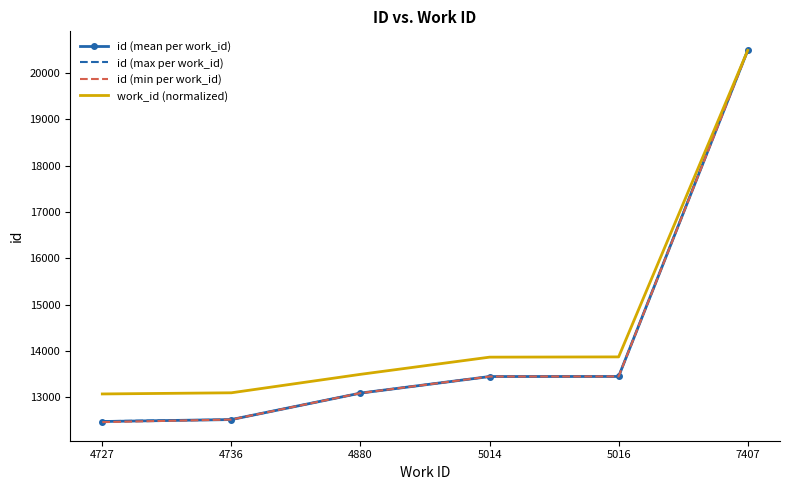

At which category is the sum across all series the highest?

7407